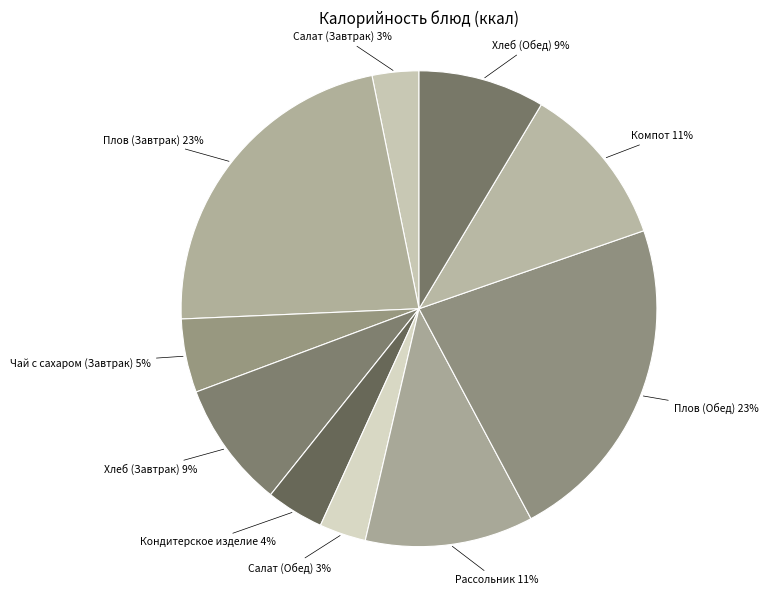

Do Хлеб (Обед) and Рассольник together represent more than half of the pie?

No